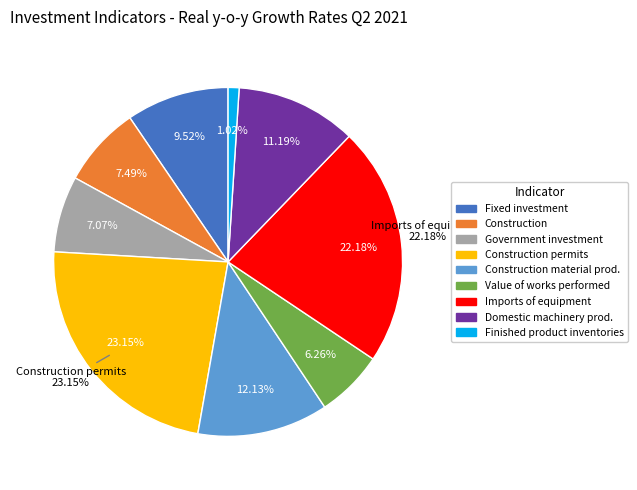

To the nearest percent, what is the combined percentage of Imports of equipment, nominal and Production of construction material?

34%